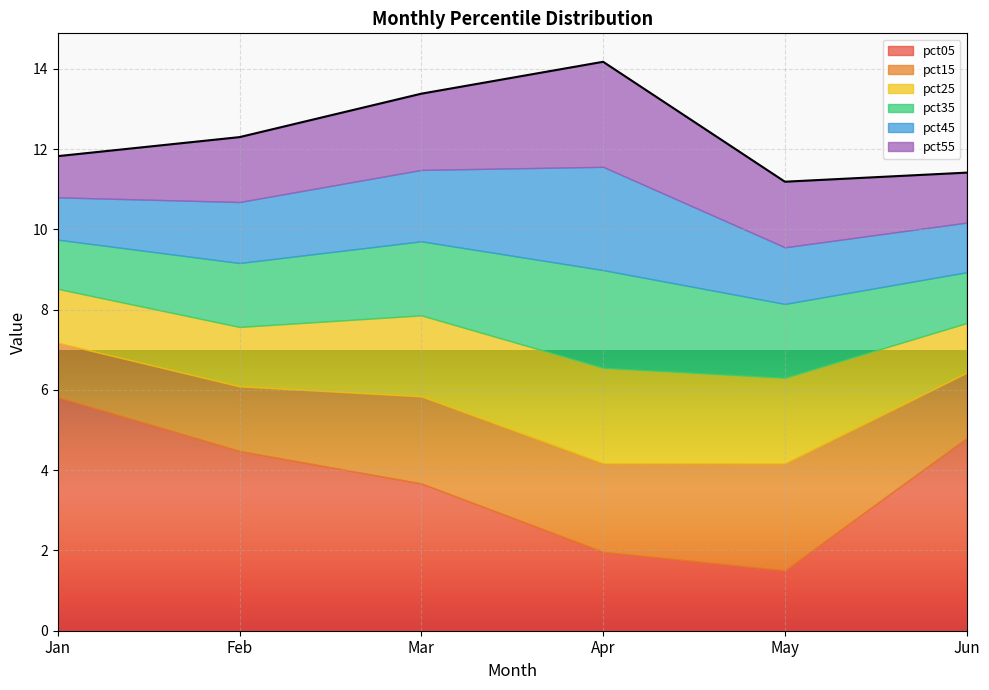

At which label is pct45 closest to 1?

Jan